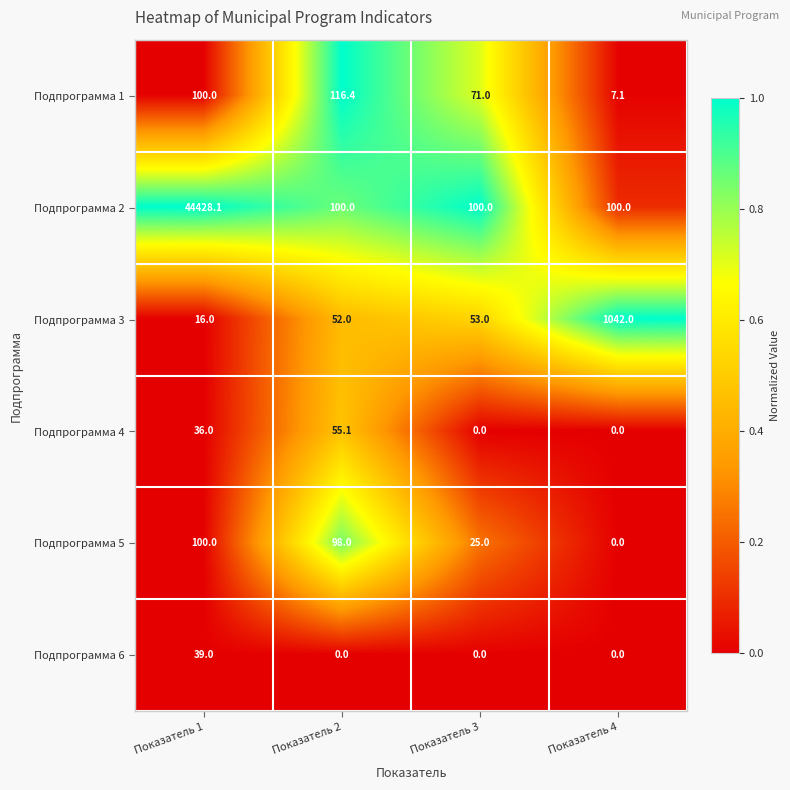

Between Показатель 1 and Показатель 4, which series saw the biggest shift?

Подпрограмма 2